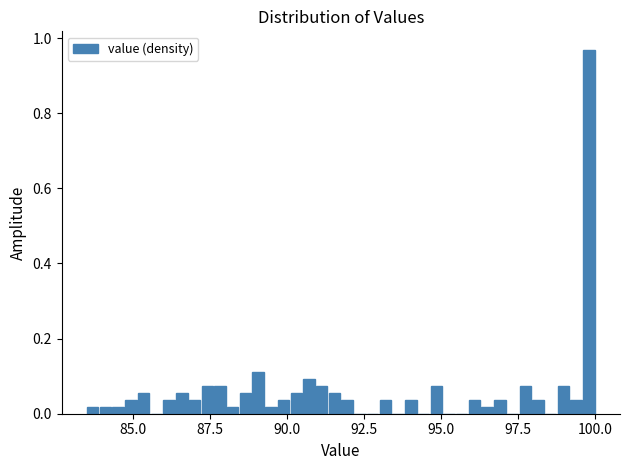

Read against the x-axis, roughly where is the centre of the tallest bar?

100.0